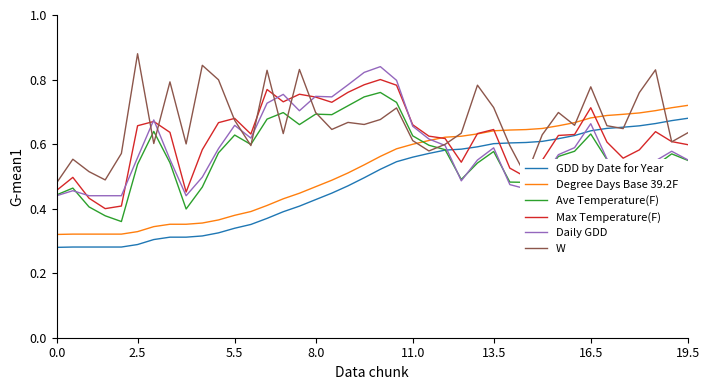

How many lines are shown in the chart?

6